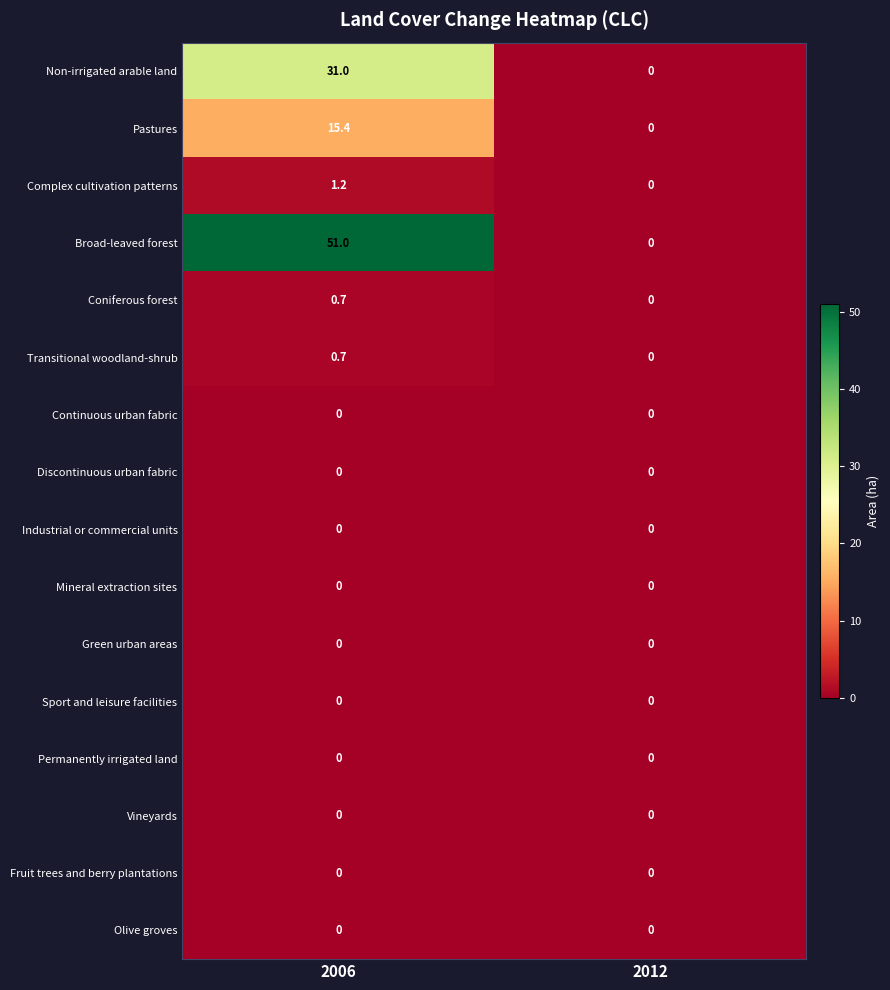

Which series has the widest spread of values?

Broad-leaved forest